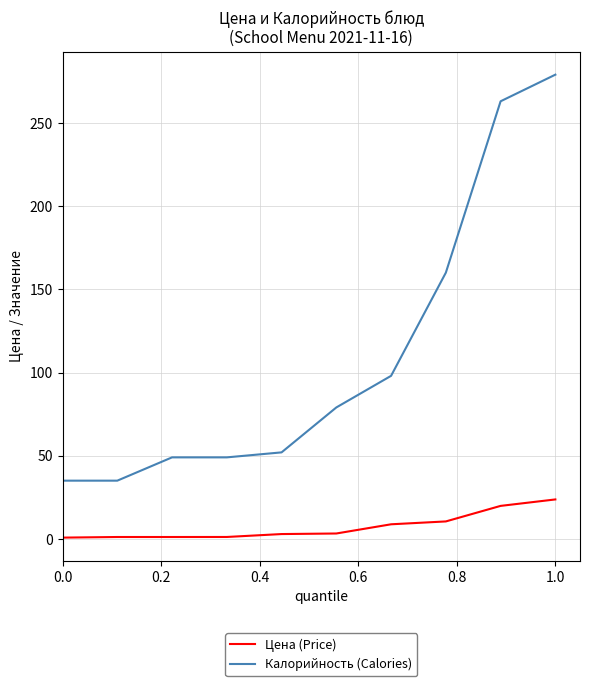

Rank the series by their maximum value, from highest to lowest.

Калорийность (Calories), Цена (Price)